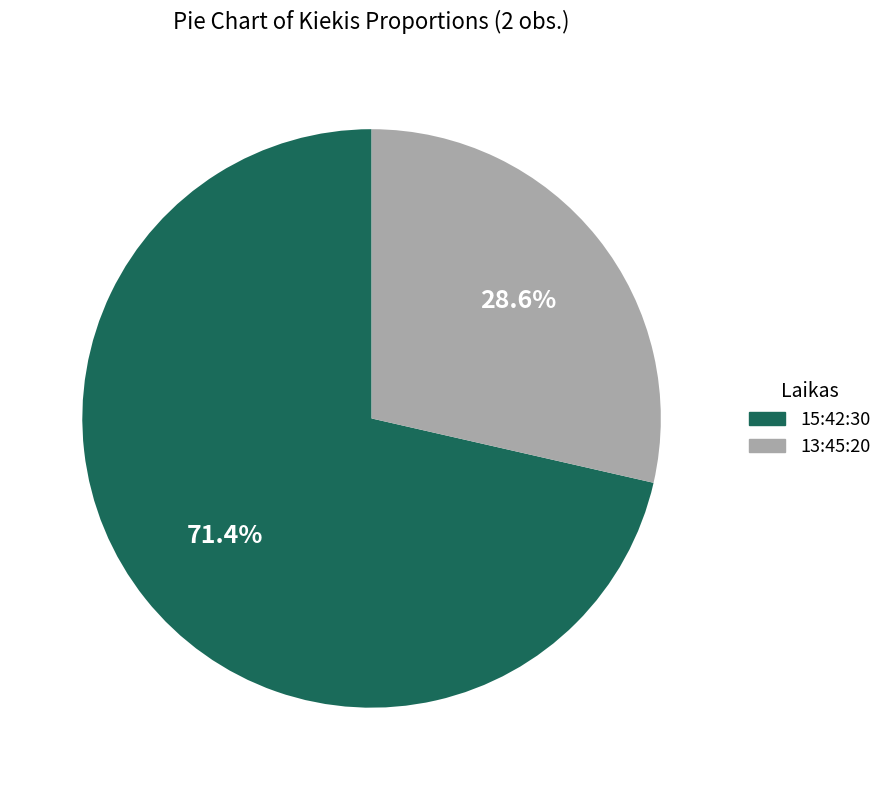

Is it true that 13:45:20 is 29% of the pie?

True